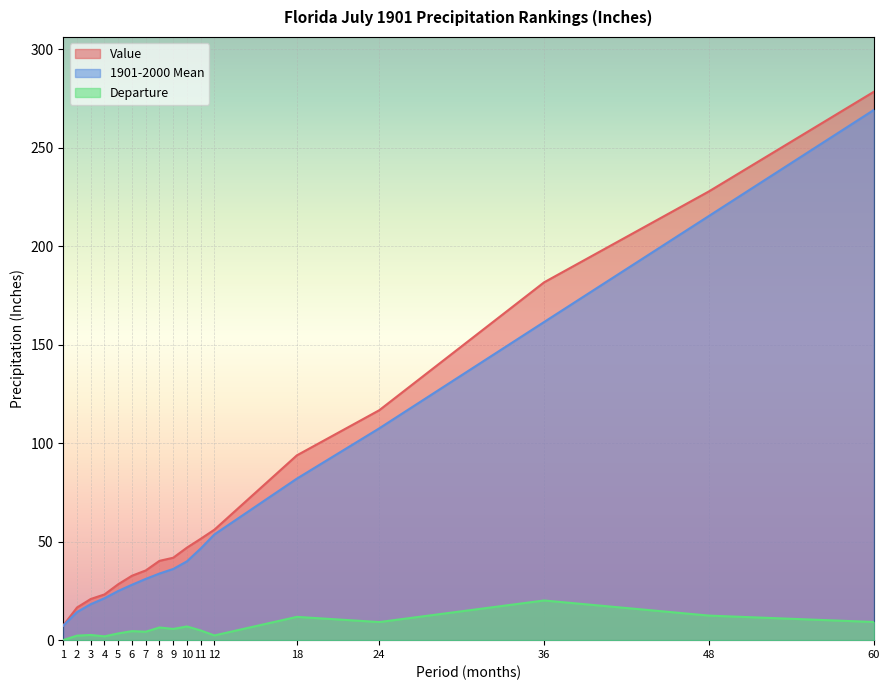

What is the spread (max minus min) of values at 2?

14.3